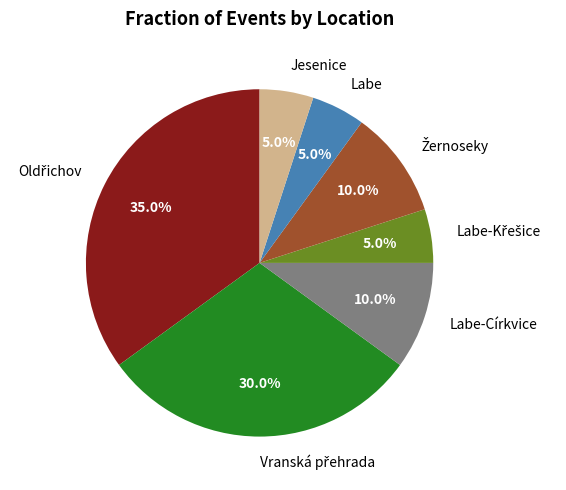

Does Jesenice represent more than half of the total?

No